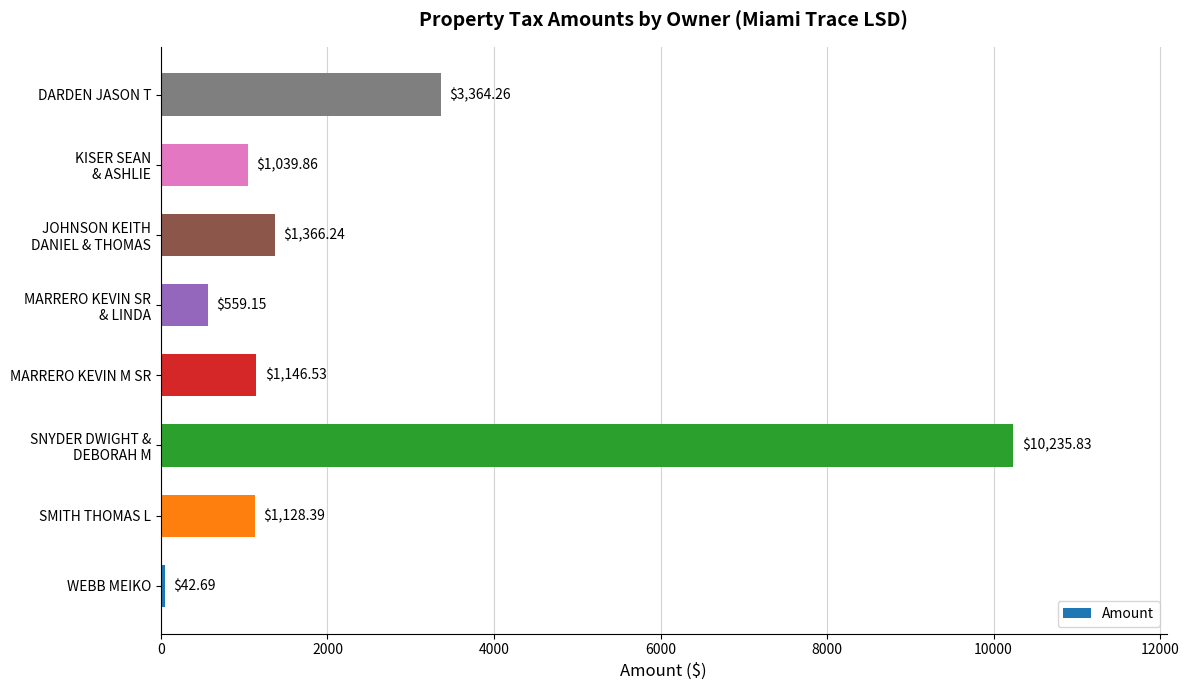

Which label corresponds to the largest value in the chart?

SNYDER DWIGHT &
DEBORAH M